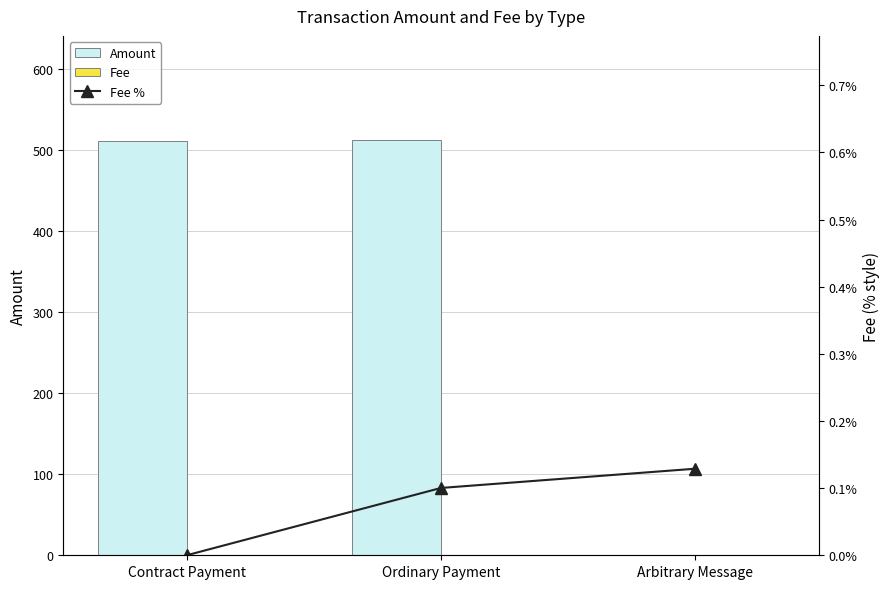

What is the sum of all Fee % values?

0.2